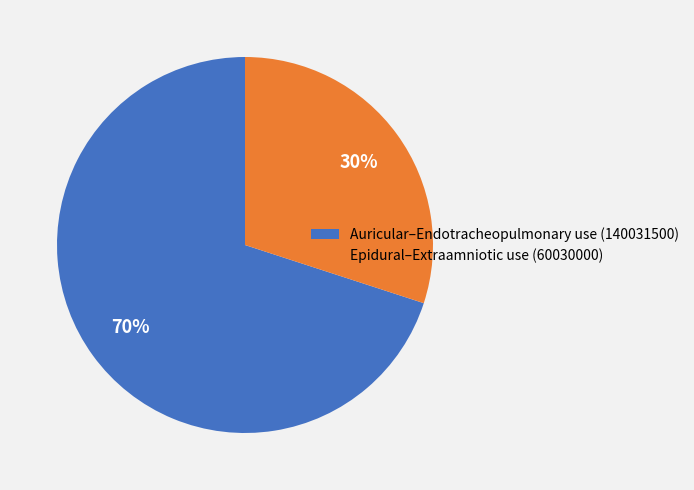

True or false: Auricular–Endotracheopulmonary use (140031500) accounts for 70% of the total.

True